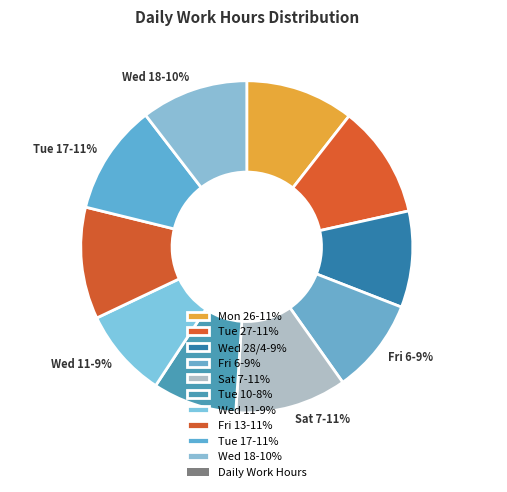

Is Tue 10 the majority of the pie?

No